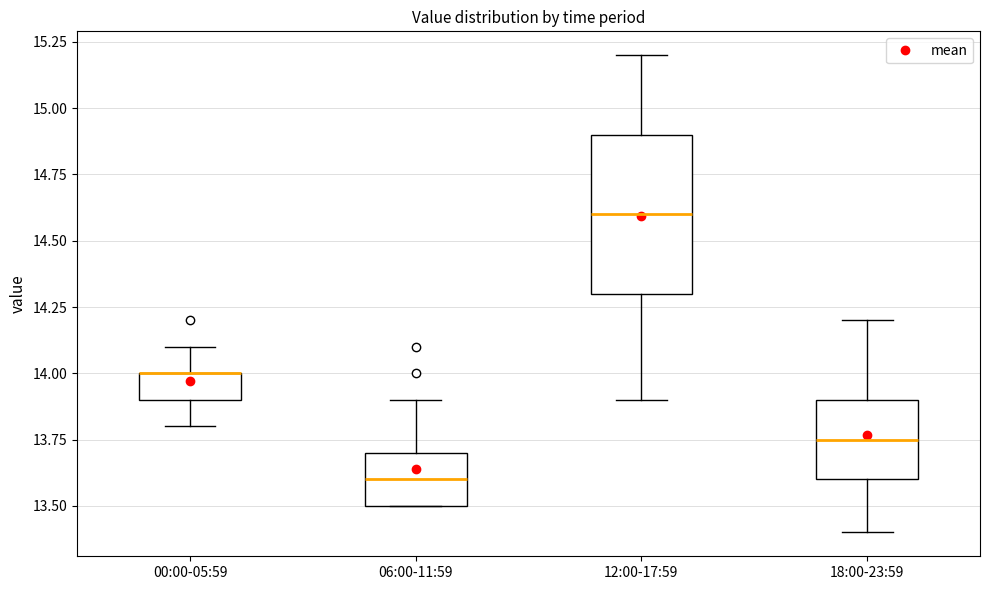

Reading left to right, read every box against the y-axis: the position of its median line, the range the box covers, and the ends of its whiskers. The values are not printed on the chart, so give them approximately, as read against the axis.

00:00-05:59: median 14.00 (drawn on the box's upper edge), box 13.90 to 14.00, whiskers 13.80 to 14.10
06:00-11:59: median 13.60, box 13.50 to 13.70, whiskers 13.50 to 13.90
12:00-17:59: median 14.60, box 14.30 to 14.90, whiskers 13.90 to 15.20
18:00-23:59: median 13.75, box 13.60 to 13.90, whiskers 13.40 to 14.20